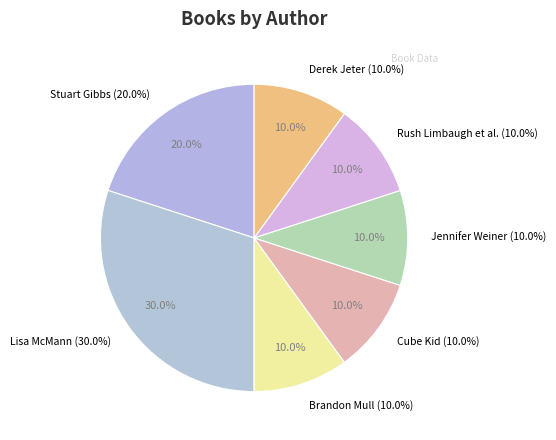

Does Other represent more than half of the total?

No